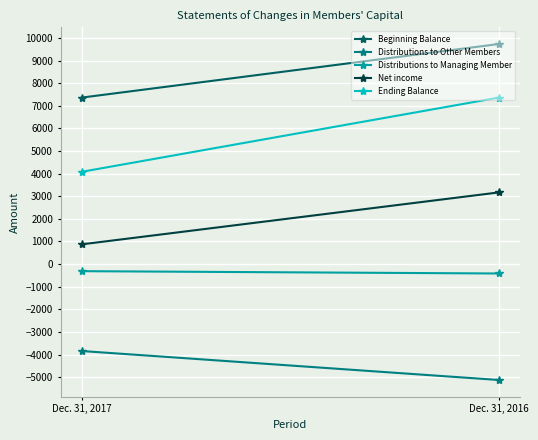

At which label does Ending Balance reach its peak?

Dec. 31, 2016